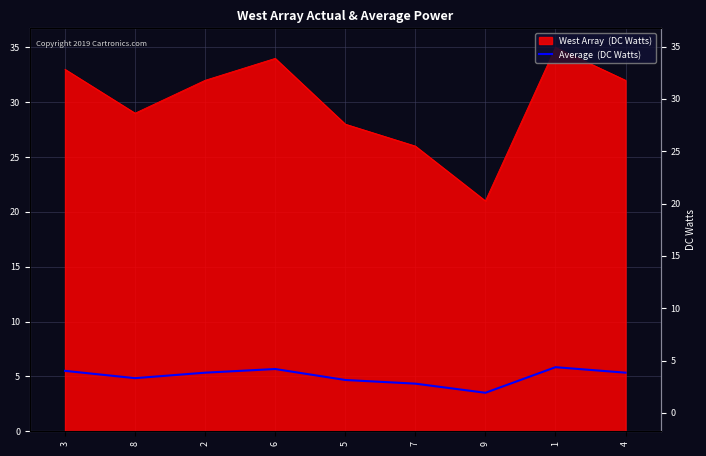

What is the label of the 1st point from the left?

3